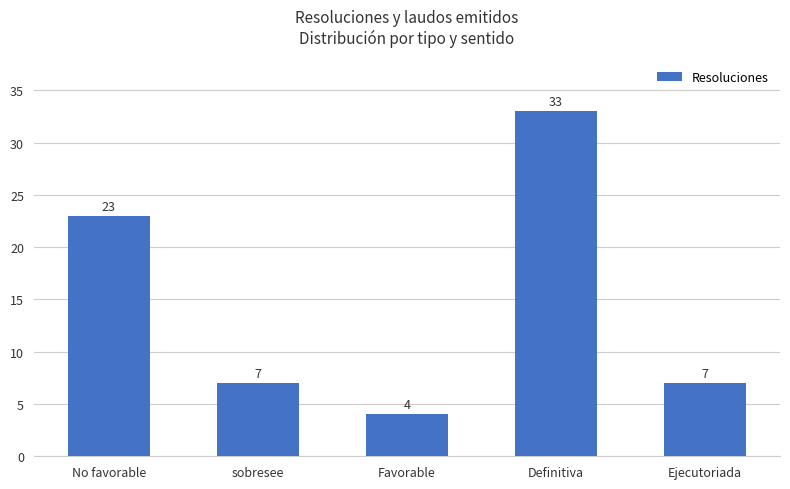

What position from the right is Definitiva?

2